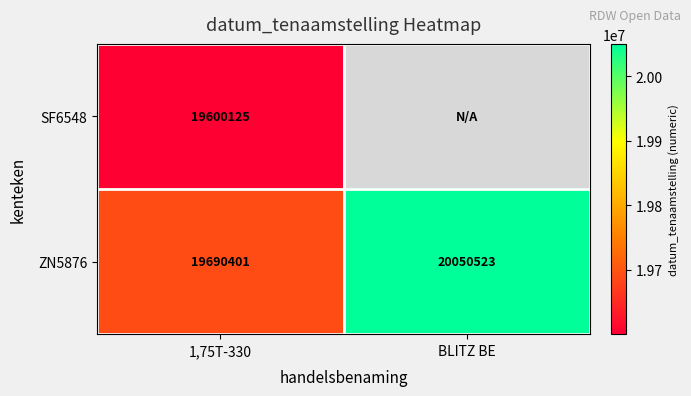

At how many categories does at least one series exceed 19610021?

2